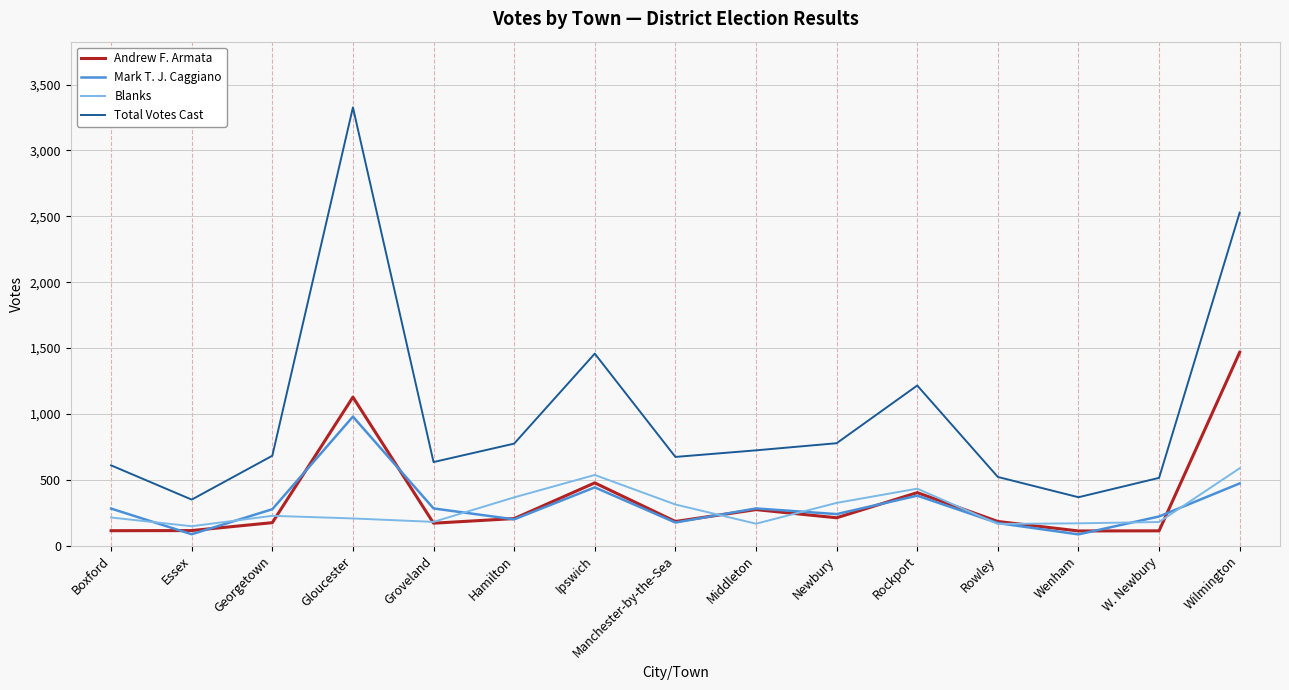

Read the Andrew F. Armata value at Groveland.

171